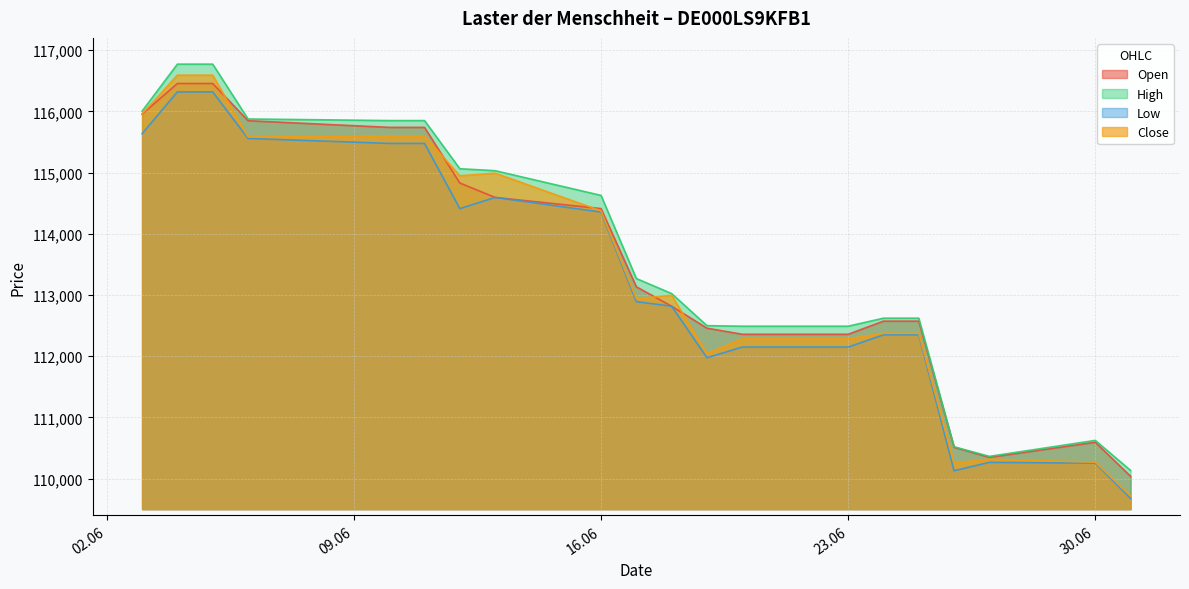

The Close series shows 25329 at 01.07.2025. True or false?

False